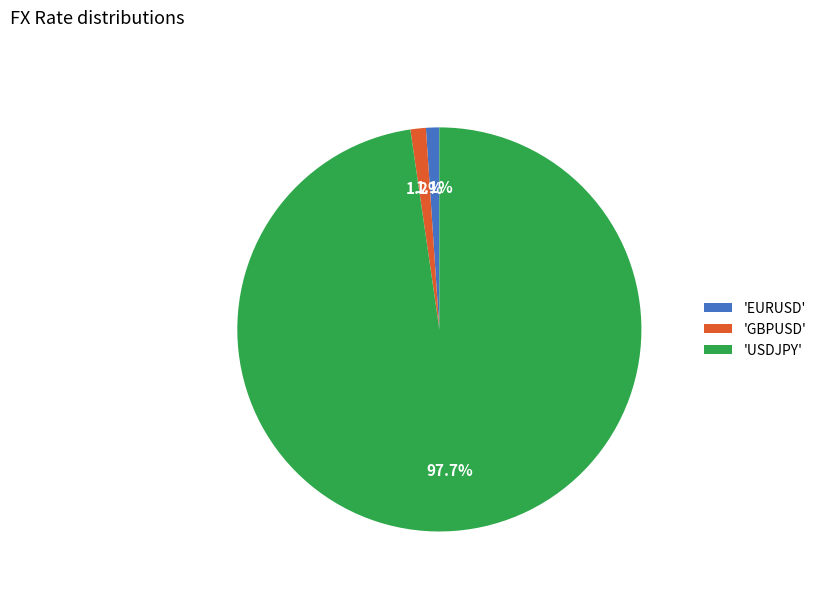

Is there any slice that represents more than half of the pie?

Yes